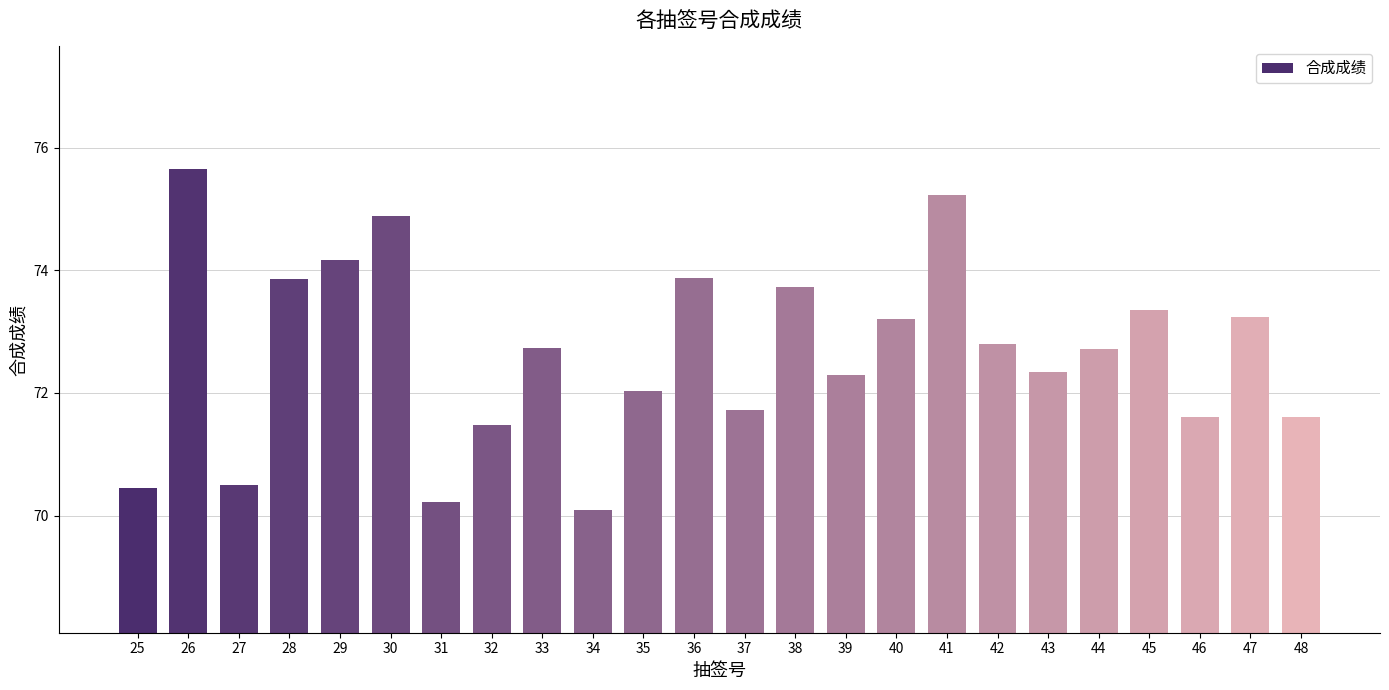

The value at 35 is 94.6. True or false?

False